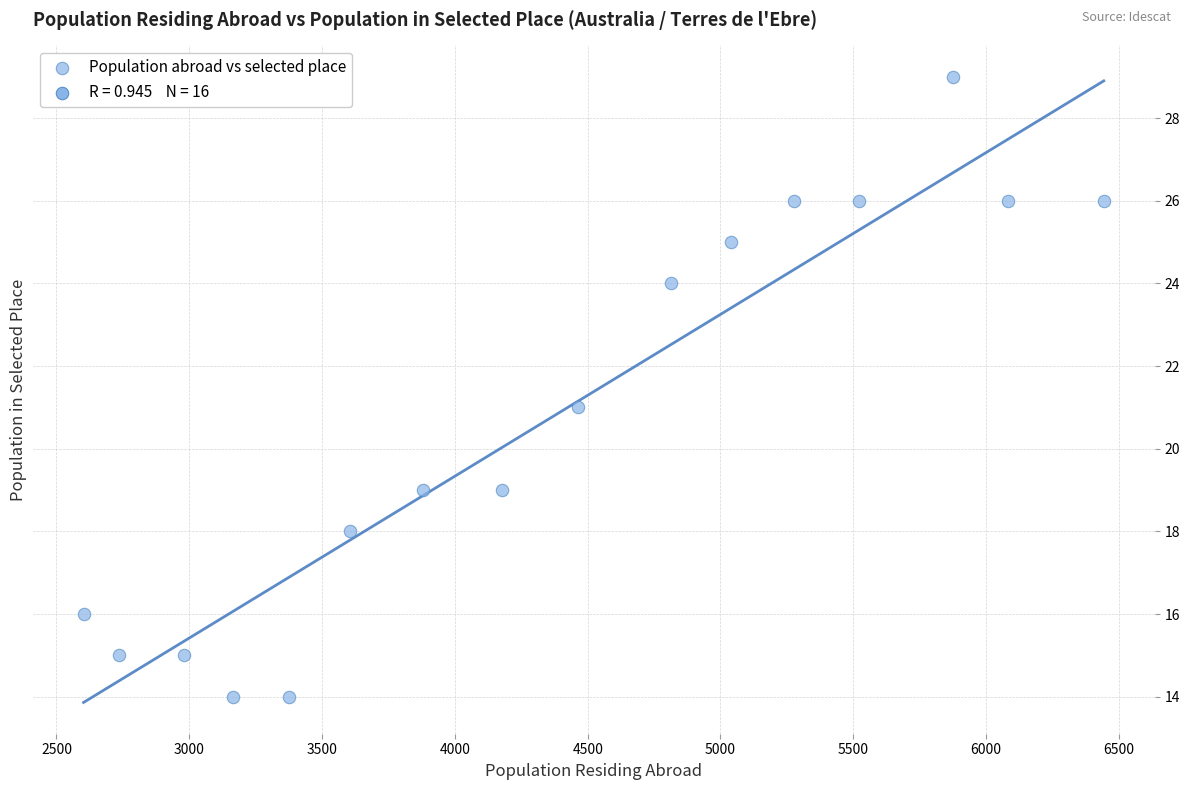

What is the range of X values (max minus min)?

3841